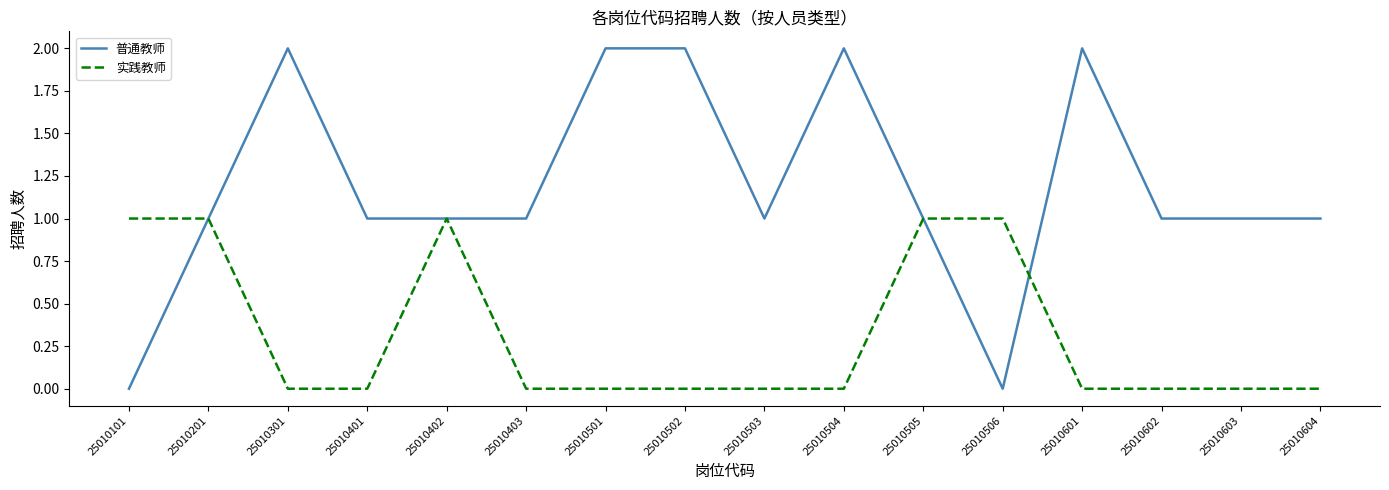

Count the number of data series in this chart.

2